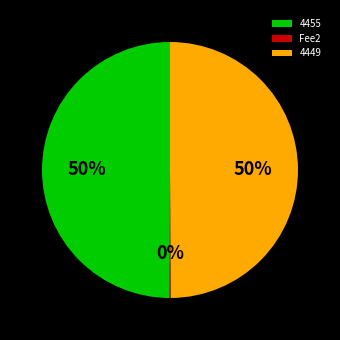

What percentage is the 4449 slice, to the nearest percent?

50%